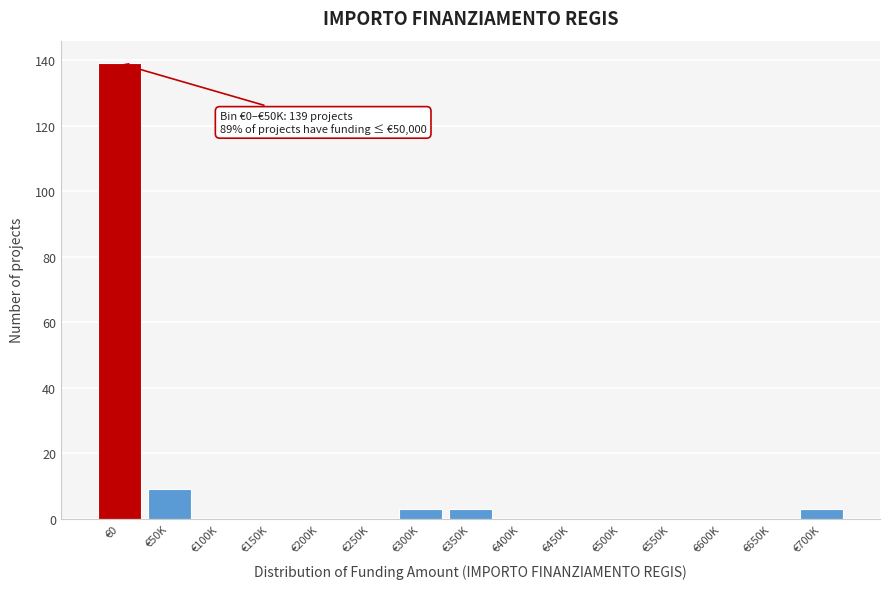

Reading right to left, extract all data points from this chart.

€700K=3	€650K=0	€600K=0	€550K=0	€500K=0	€450K=0	€400K=0	€350K=3	€300K=3	€250K=0	€200K=0	€150K=0	€100K=0	€50K=9	€0=139